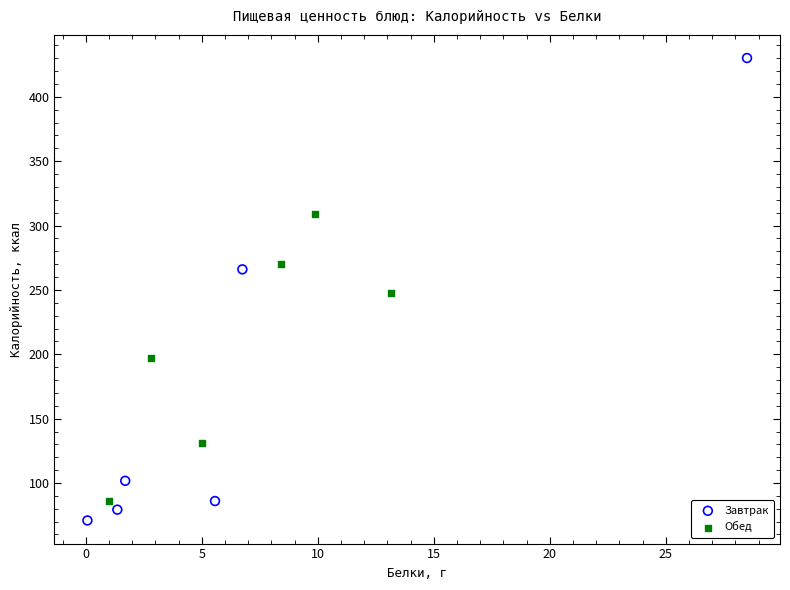

What are all the series names shown in the legend?

Завтрак, Обед